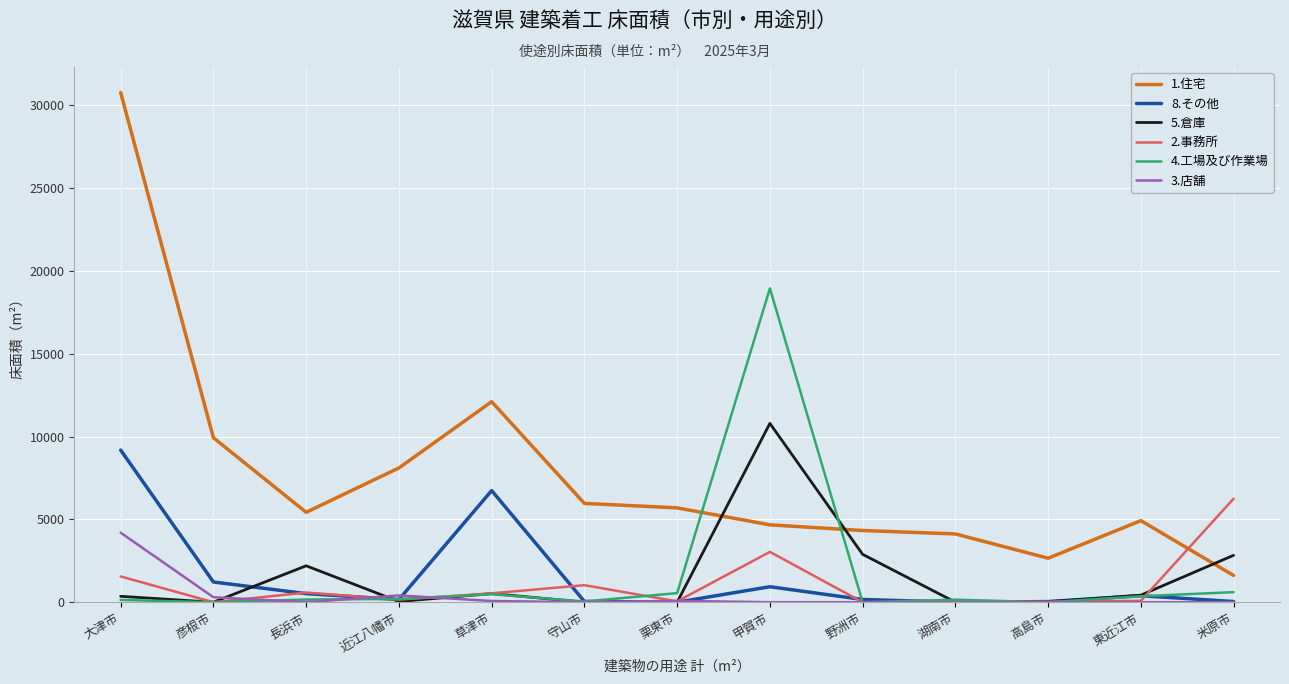

What is the average value of the 5.倉庫 series?

1545